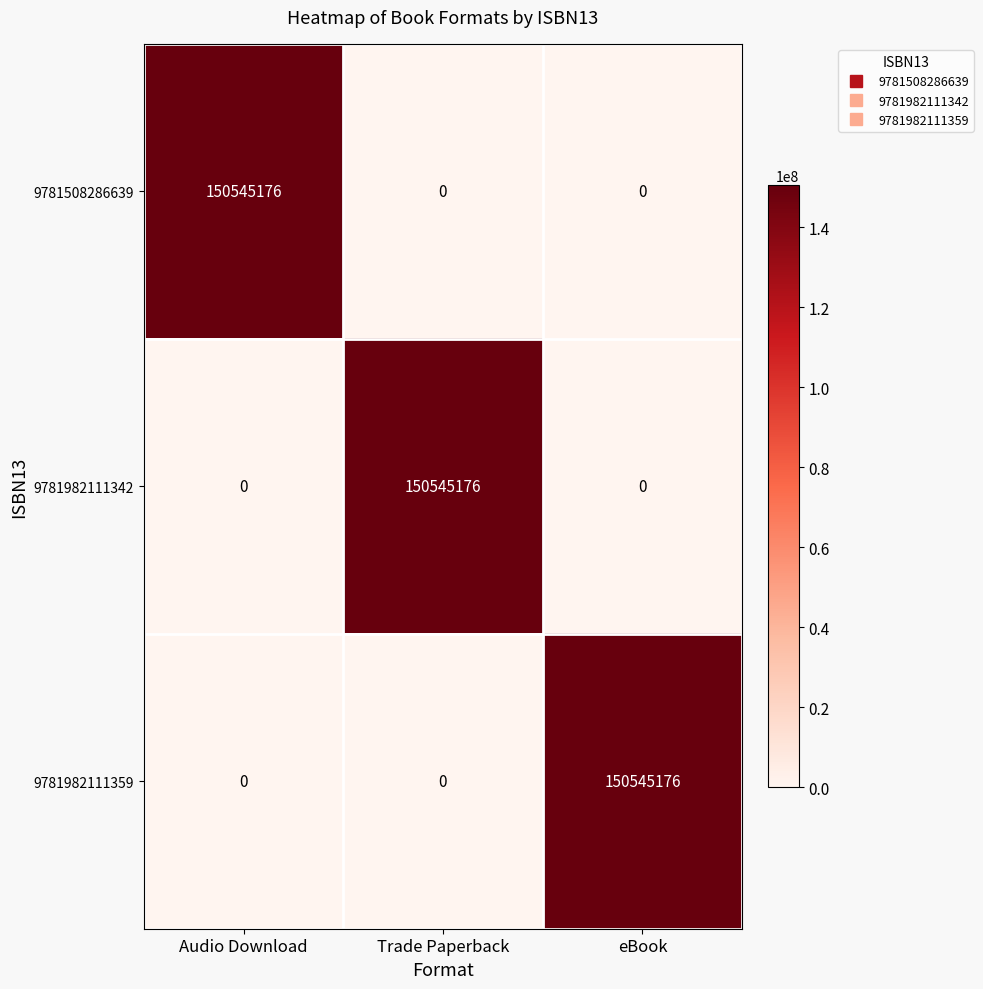

What is the average value of the 9781982111342 series?

50181725